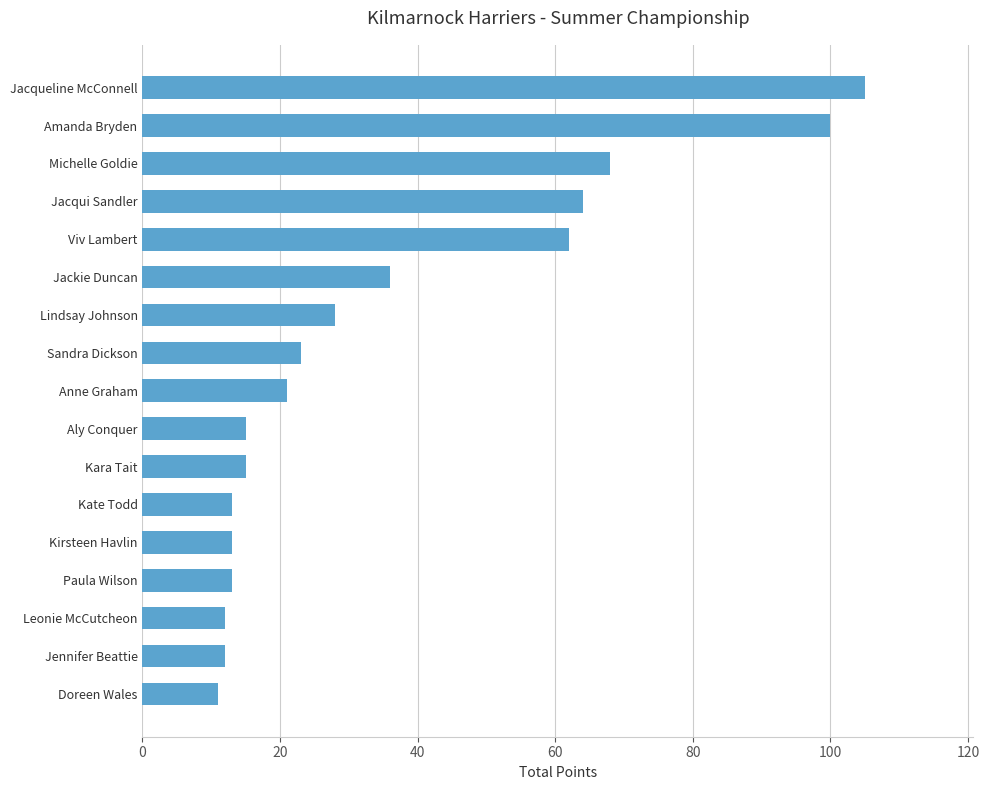

The chart shows a value of 183 at Jacqueline McConnell. True or false?

False